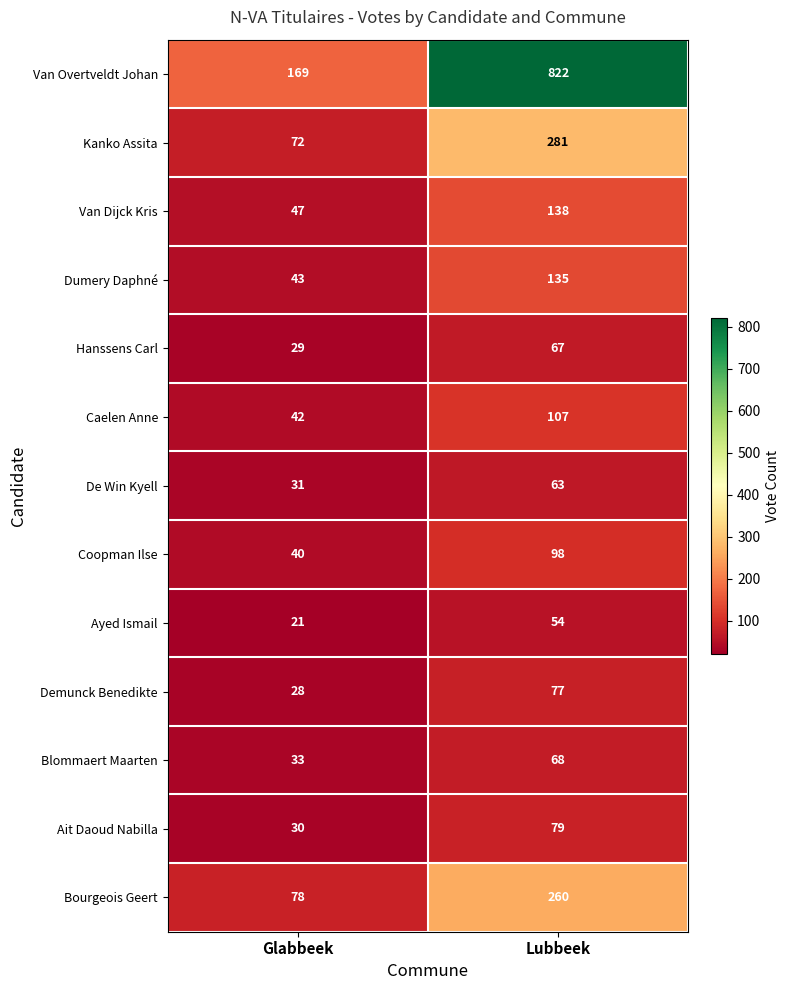

How many series are shown in this chart?

13